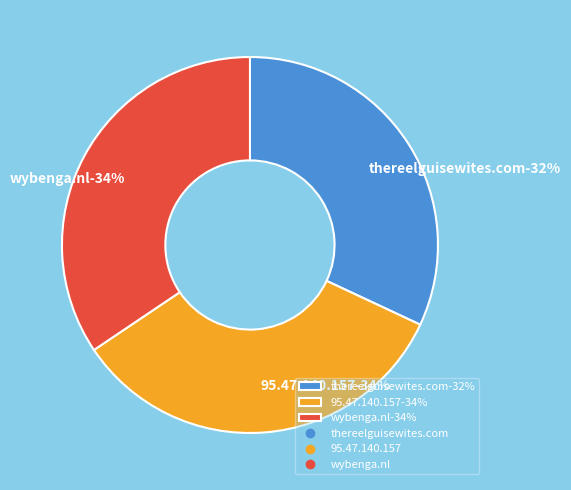

Count the number of slices in the pie.

3